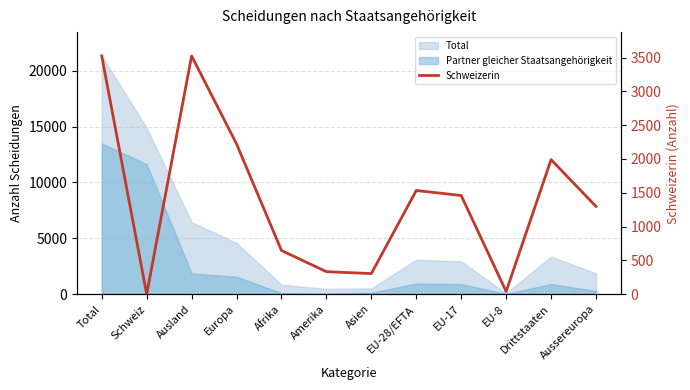

List the labels in order of value, smallest first.

Schweiz, EU-8, Asien, Amerika, Afrika, Aussereuropa, EU-17, EU-28/EFTA, Drittstaaten, Europa, Total, Ausland